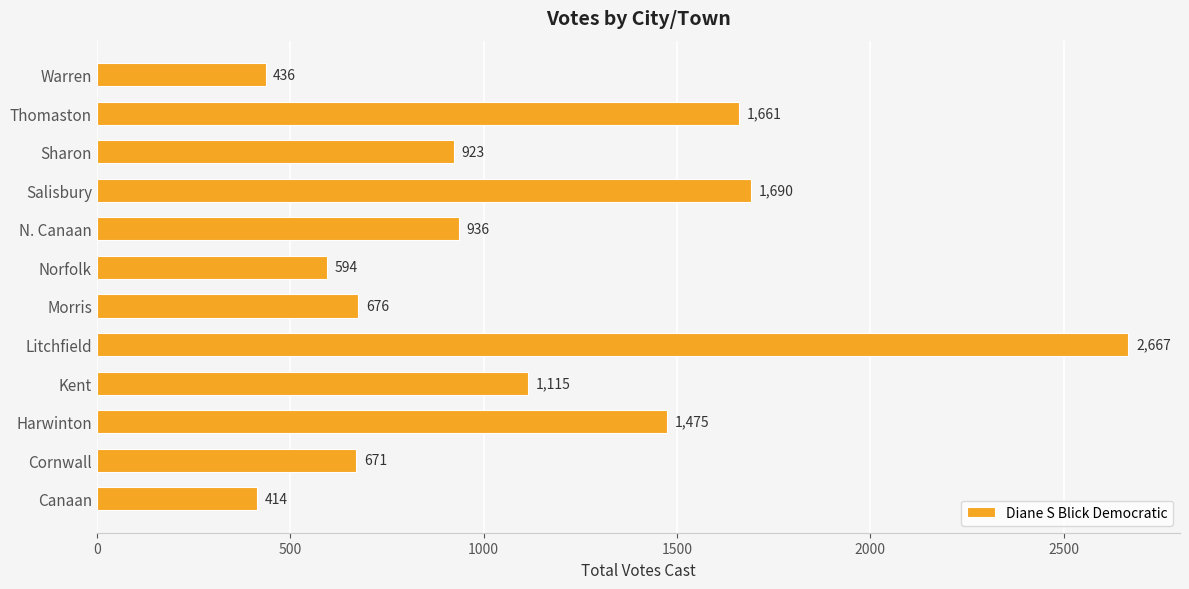

What is the greatest value displayed?

2667